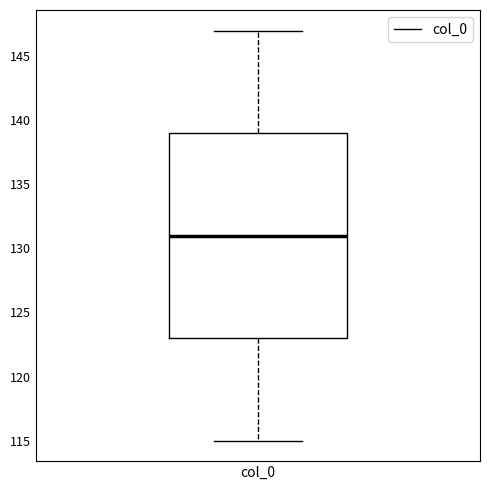

Read this box plot against the y-axis: the position of the median line, the range covered by the box, and the ends of both whiskers. The values are not printed on the chart, so give them approximately, as read against the axis.

median 131, box 123 to 139, whiskers 115 to 147